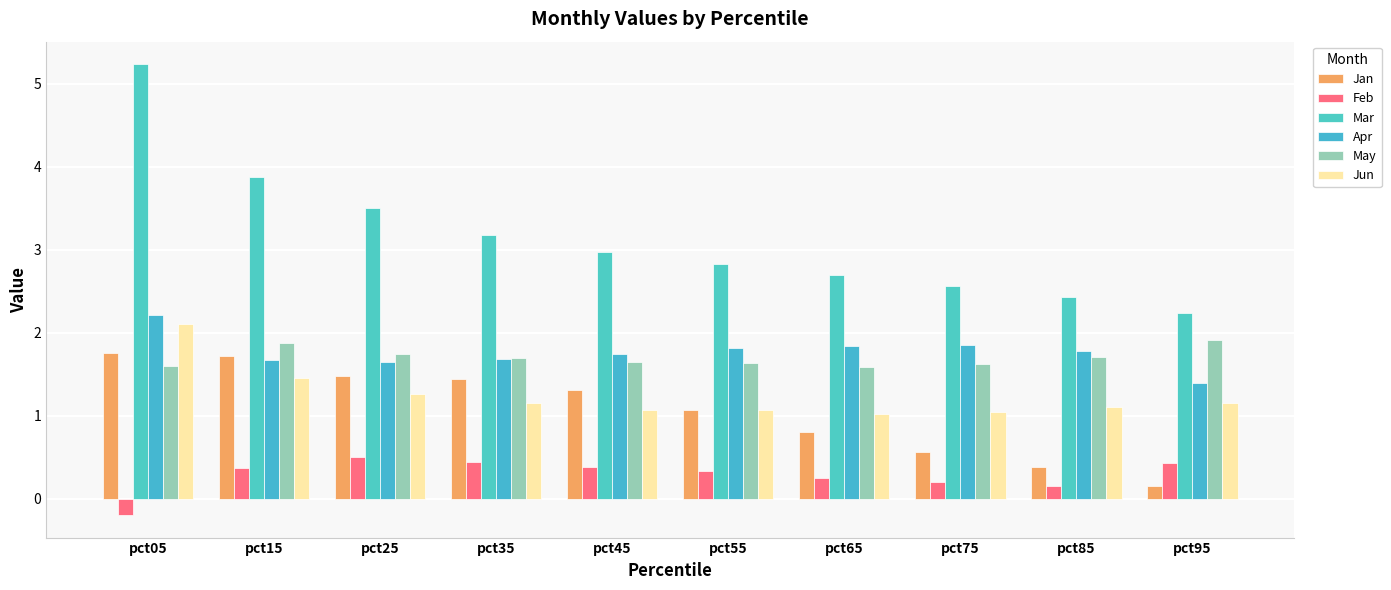

At pct05, list the series in order from largest to smallest.

Mar, Apr, Jun, Jan, May, Feb